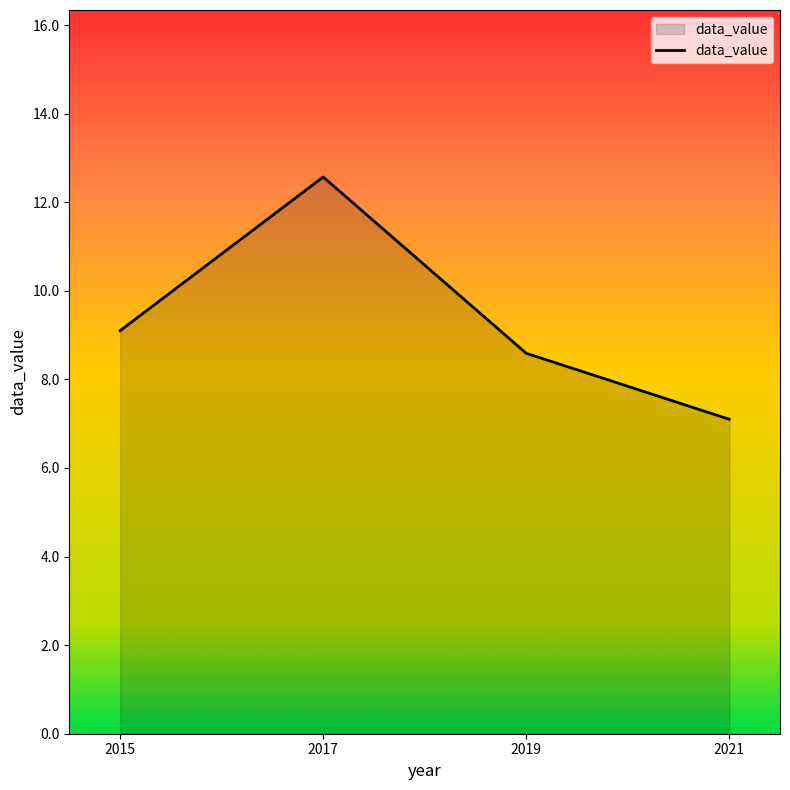

What is the sum of the values at 2015 and 2021?

16.2